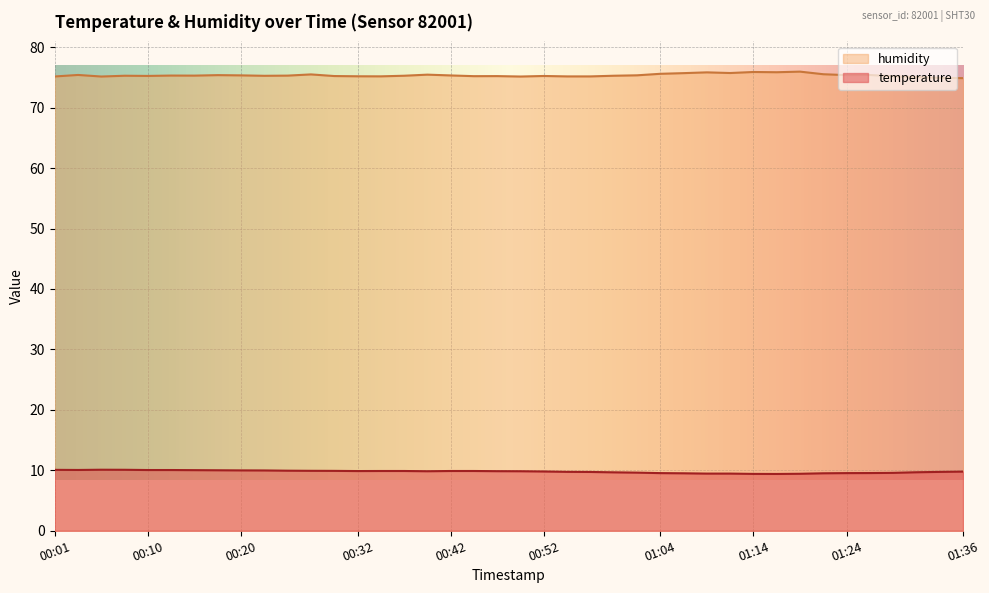

The temperature series shows 16.8 at 00:10. True or false?

False